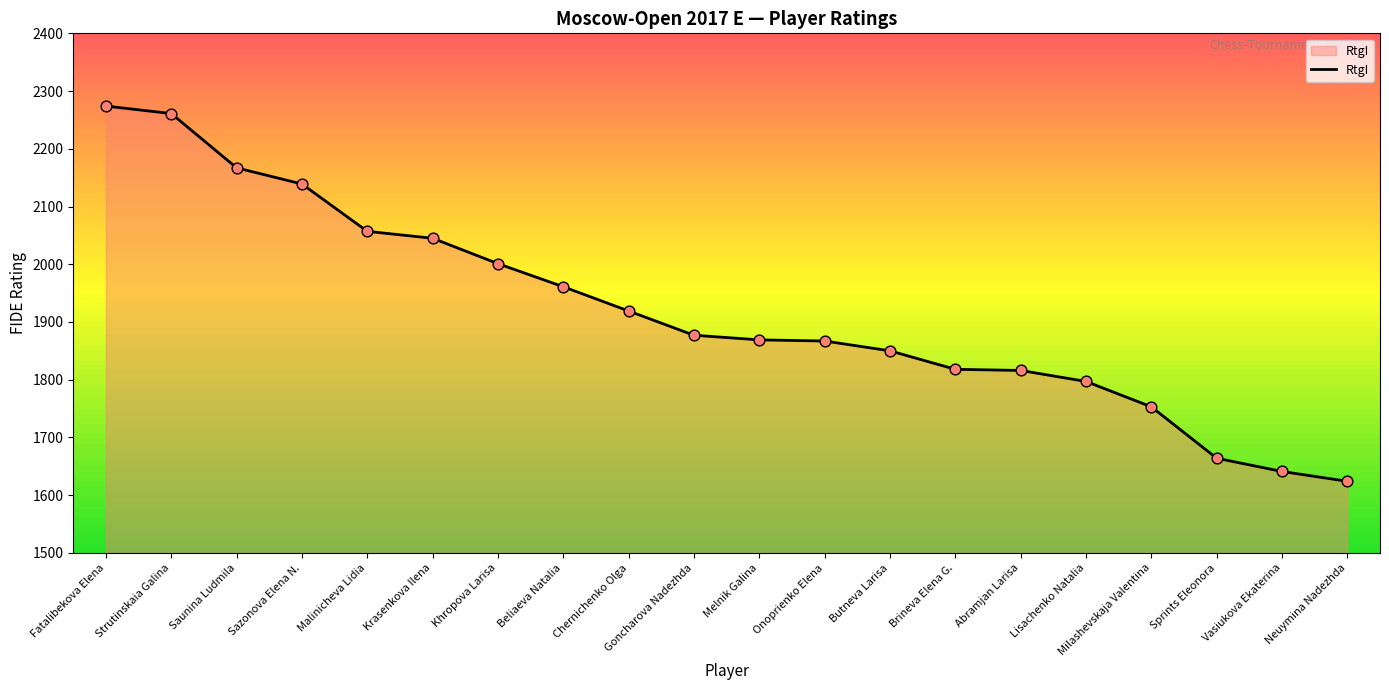

Between Brineva Elena G. and Neuymina Nadezhda, which is larger?

Brineva Elena G.